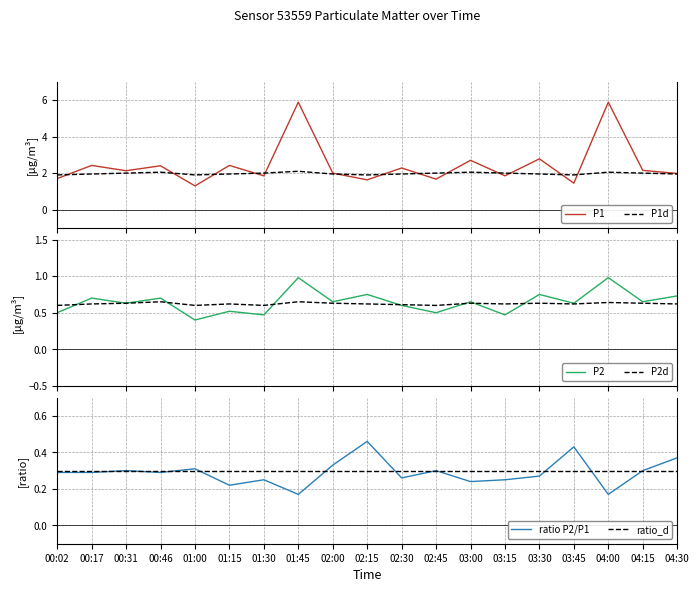

What is the value of the ratio_d point at the 14th from the left?

0.3